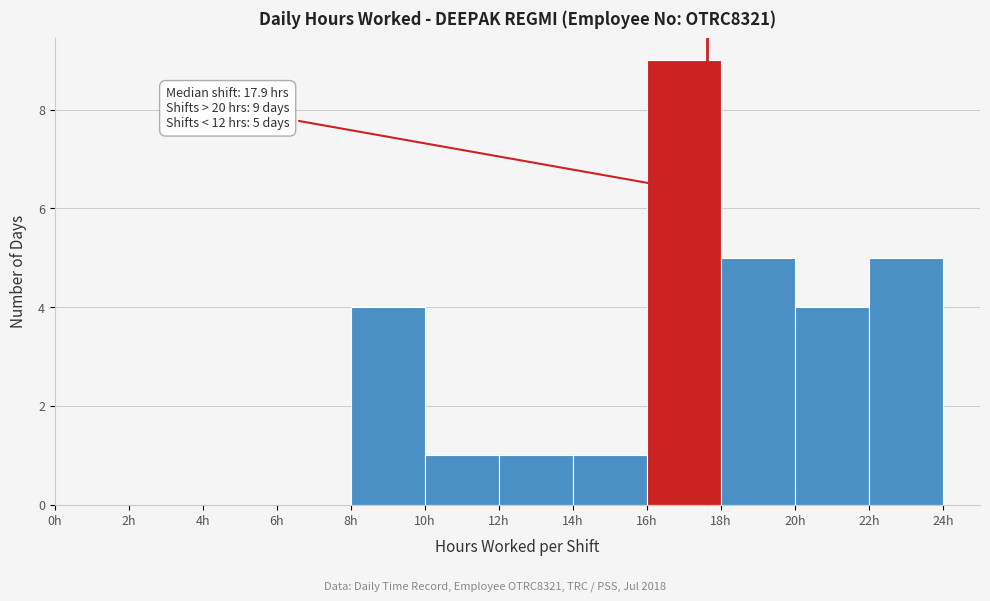

Which range on the x-axis has the tallest bar?

16 to 18